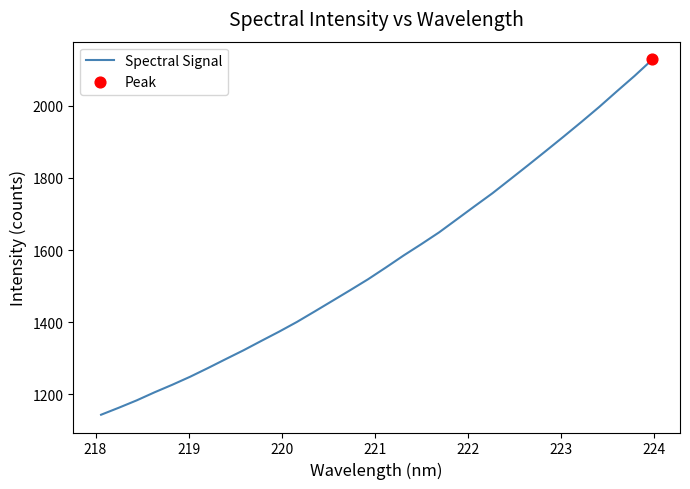

What is the maximum value shown in the chart?

2129.1